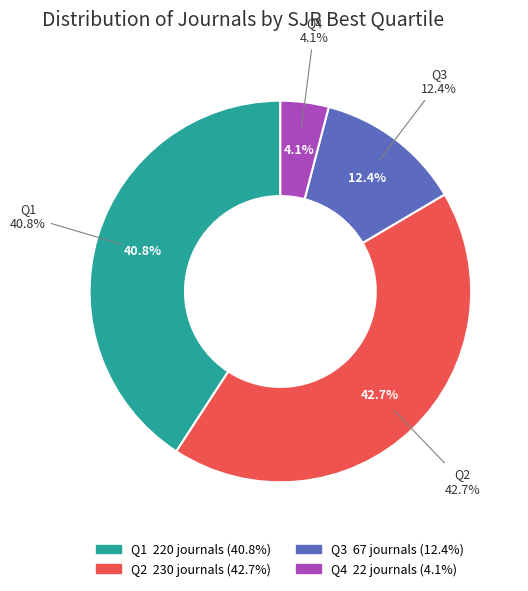

Which category has the biggest portion of the pie?

Q2